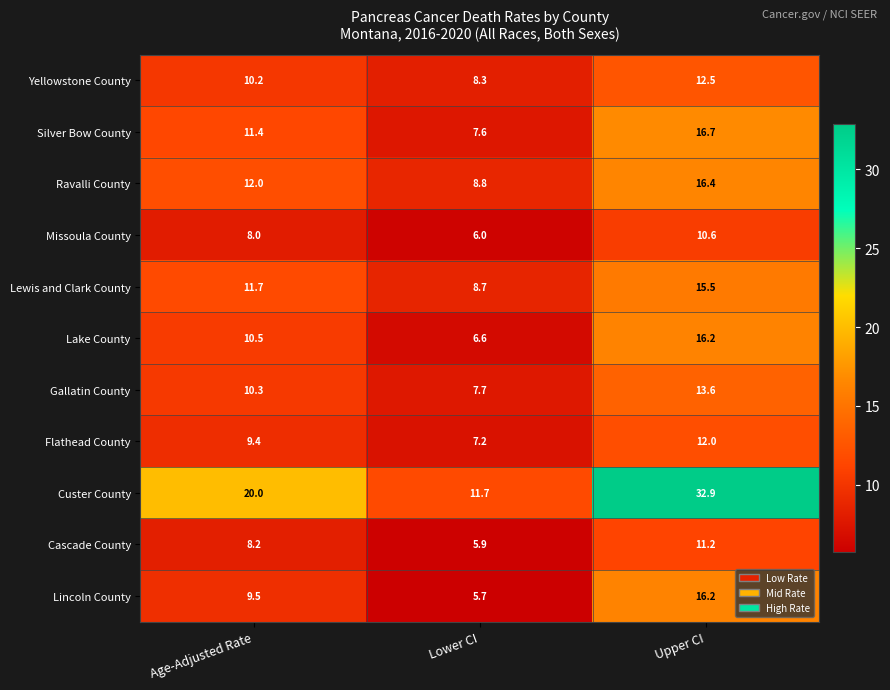

What is the approximate value of Lake County at Upper CI?

16.2